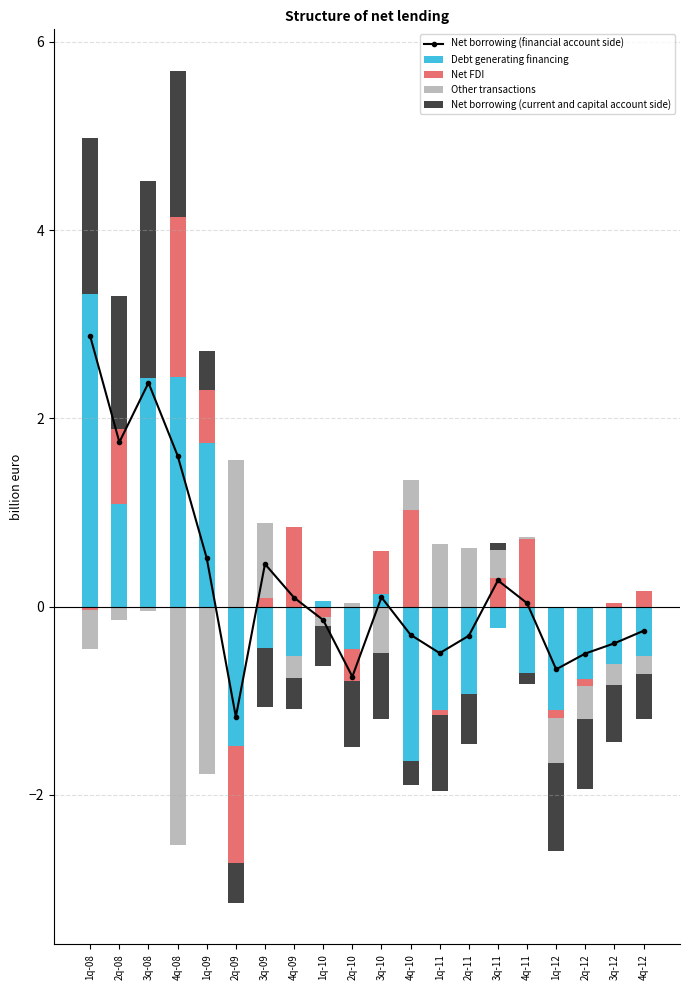

What is the value of the Net FDI bar at the 7th from the left?

0.1